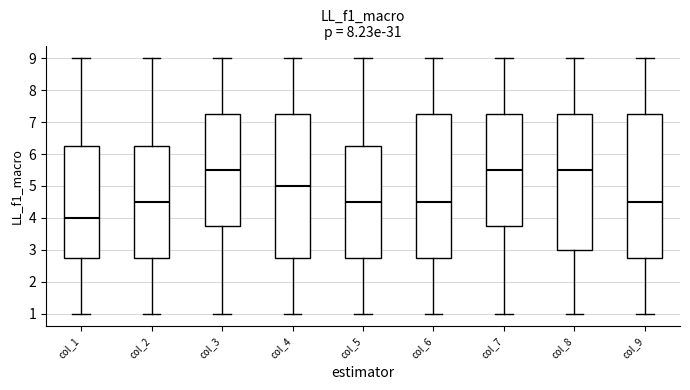

Reading left to right, read every box against the y-axis: the position of its median line, the range the box covers, and the ends of its whiskers. The values are not printed on the chart, so give them approximately, as read against the axis.

col_1: median 4.0, box 2.8 to 6.3, whiskers 1.0 to 9.0
col_2: median 4.5, box 2.8 to 6.3, whiskers 1.0 to 9.0
col_3: median 5.5, box 3.8 to 7.3, whiskers 1.0 to 9.0
col_4: median 5.0, box 2.8 to 7.3, whiskers 1.0 to 9.0
col_5: median 4.5, box 2.8 to 6.3, whiskers 1.0 to 9.0
col_6: median 4.5, box 2.8 to 7.3, whiskers 1.0 to 9.0
col_7: median 5.5, box 3.8 to 7.3, whiskers 1.0 to 9.0
col_8: median 5.5, box 3.0 to 7.3, whiskers 1.0 to 9.0
col_9: median 4.5, box 2.8 to 7.3, whiskers 1.0 to 9.0